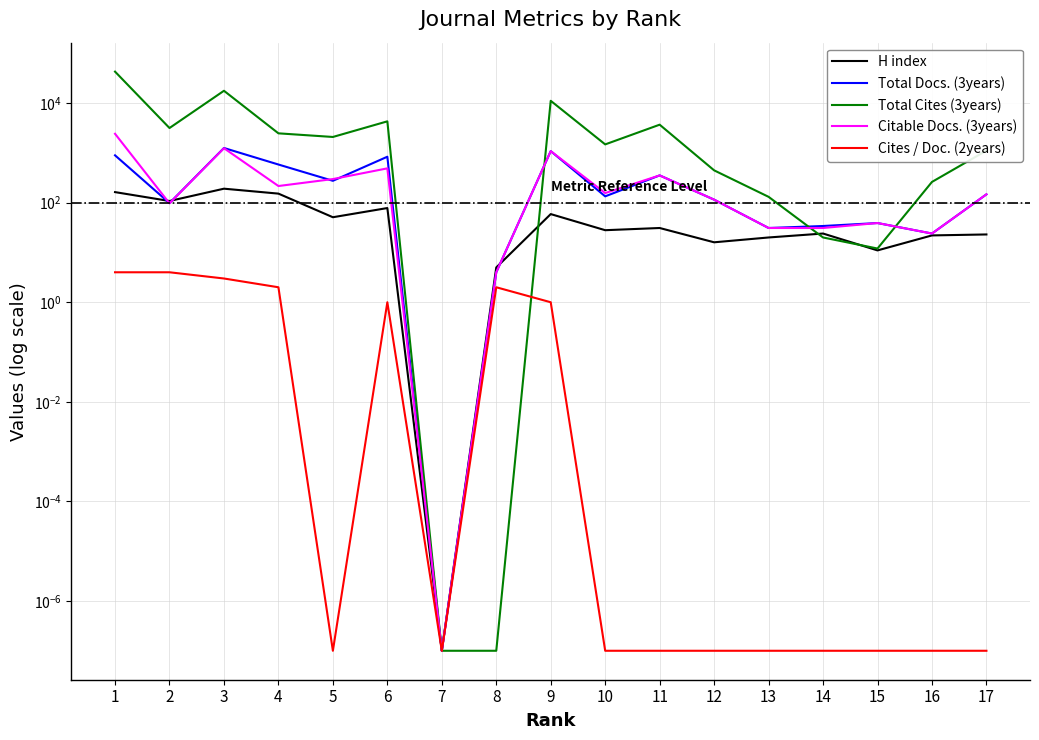

What value does the Total Docs. (3years) series have at 6?

837.0